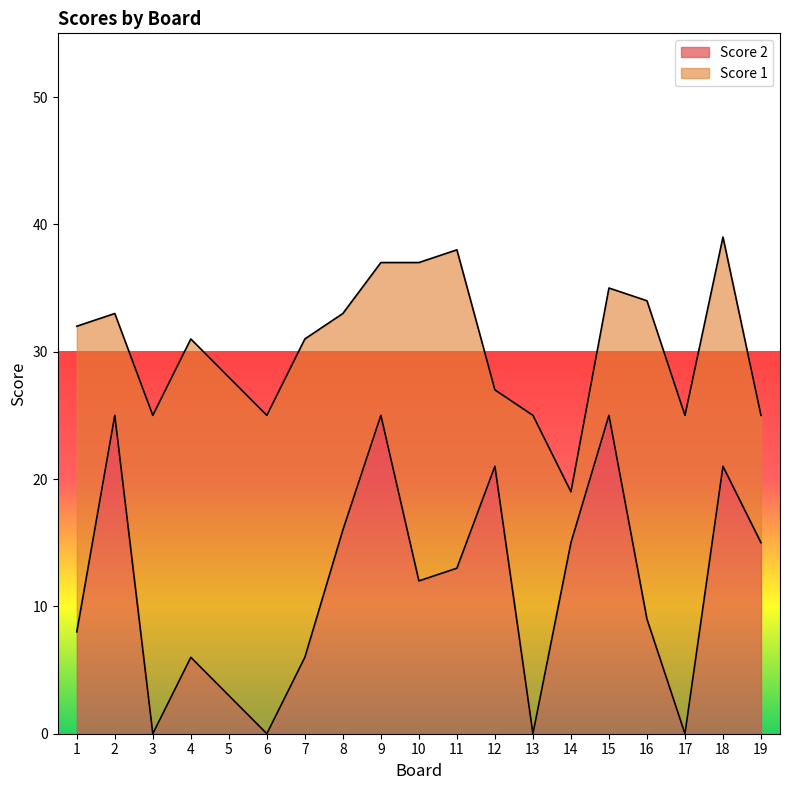

Is it true that the value at 8 is 16?

True